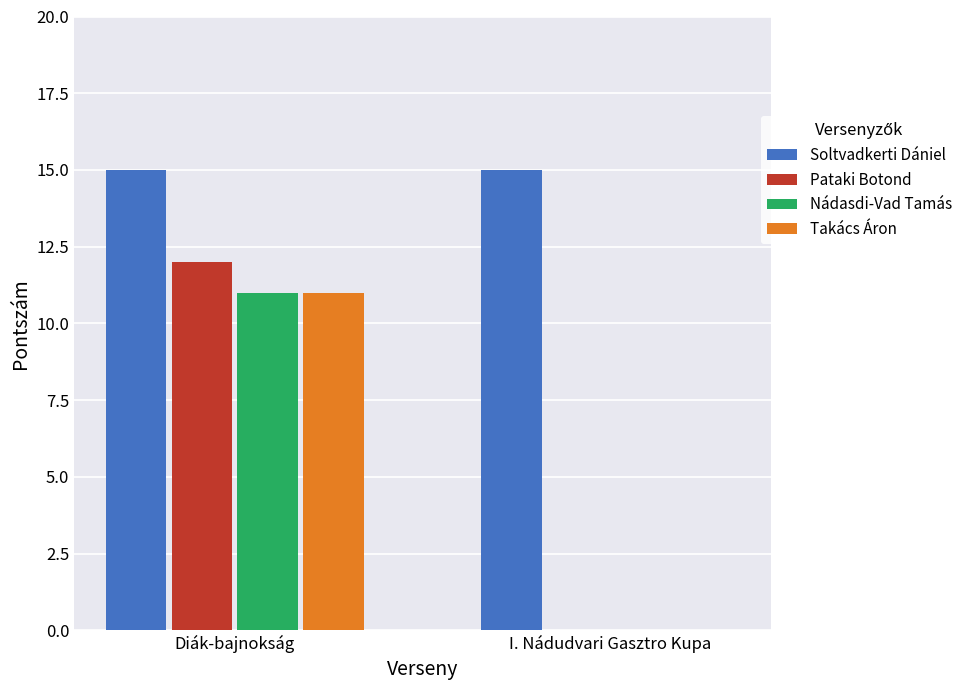

At which label is Nádasdi-Vad Tamás closest to 5?

I. Nádudvari Gasztro Kupa